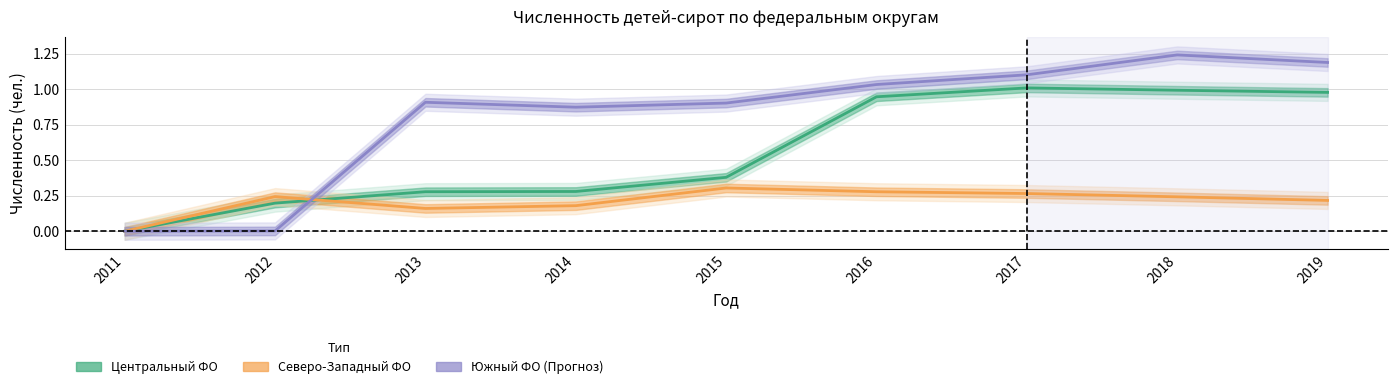

How many data points does each series have?

9